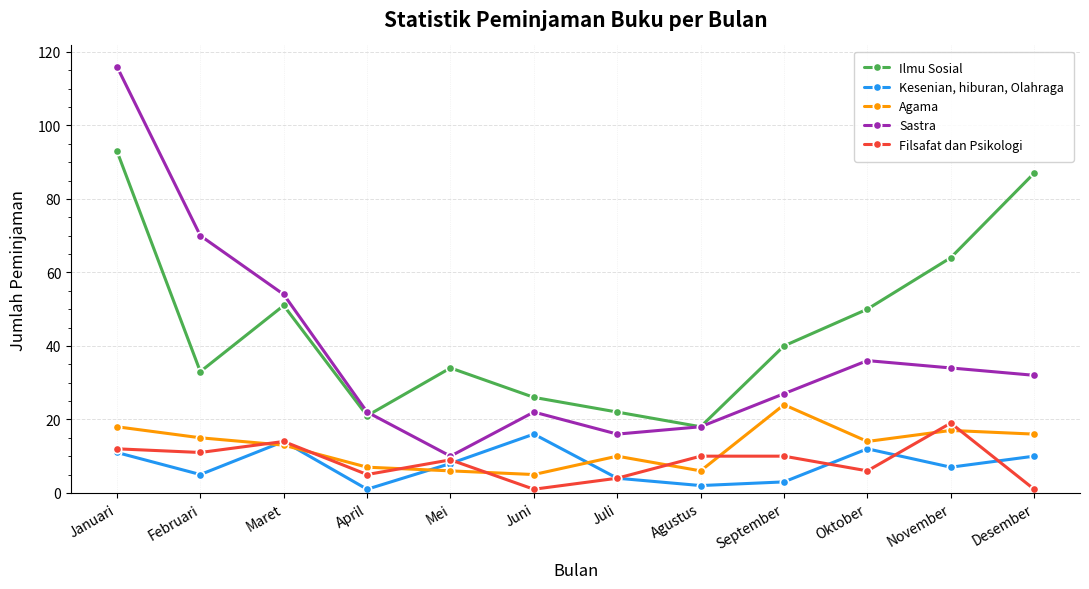

Rank the series at April from highest to lowest value.

Sastra, Ilmu Sosial, Agama, Filsafat dan Psikologi, Kesenian, hiburan, Olahraga